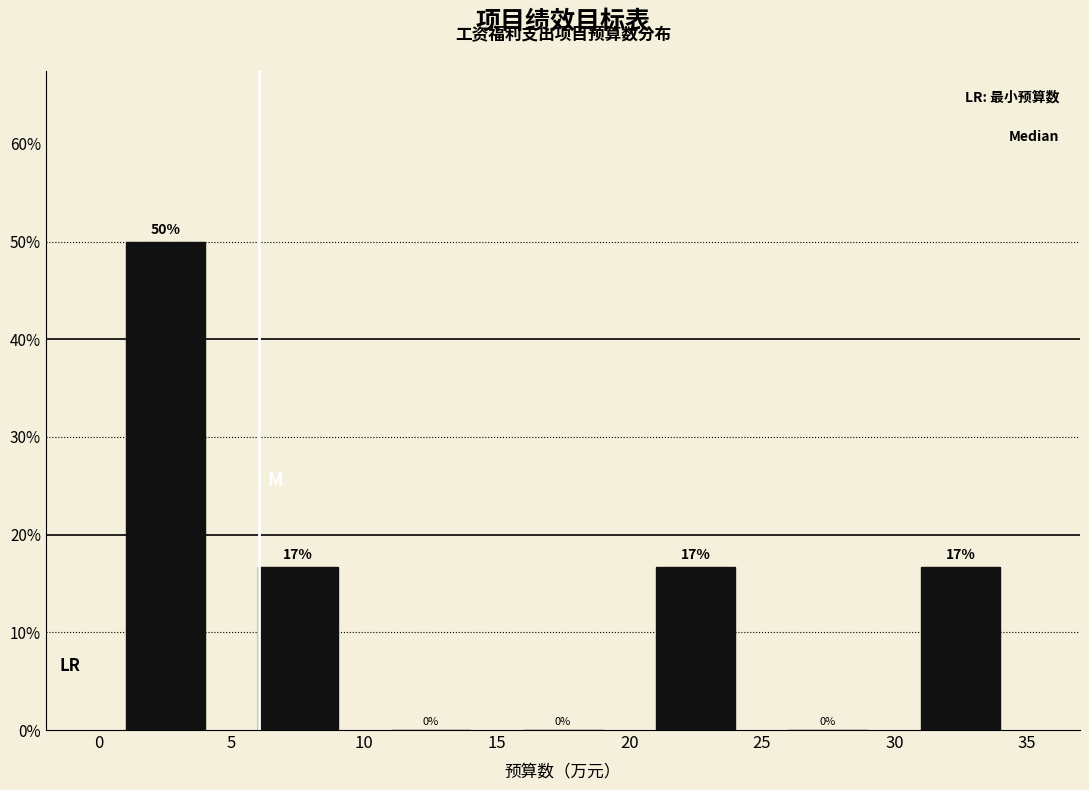

Over which range of the x-axis is the bar tallest?

0 to 5